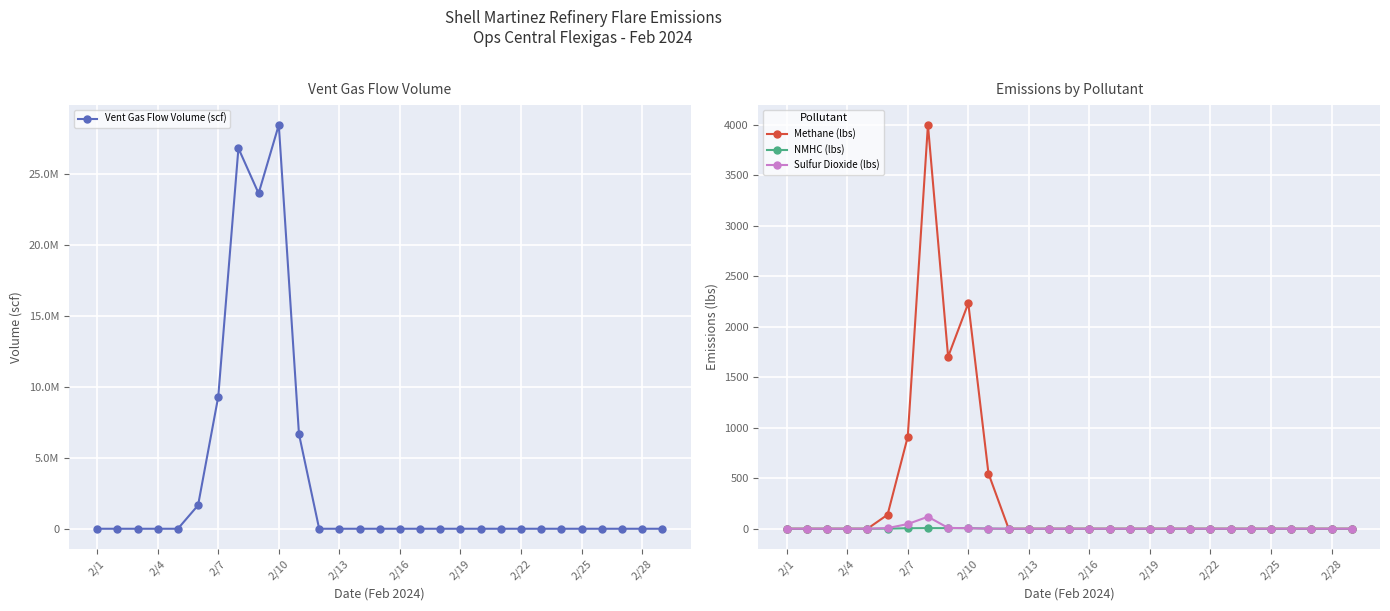

The value of Methane (lbs) at 2/22 is 0.0. True or false?

True